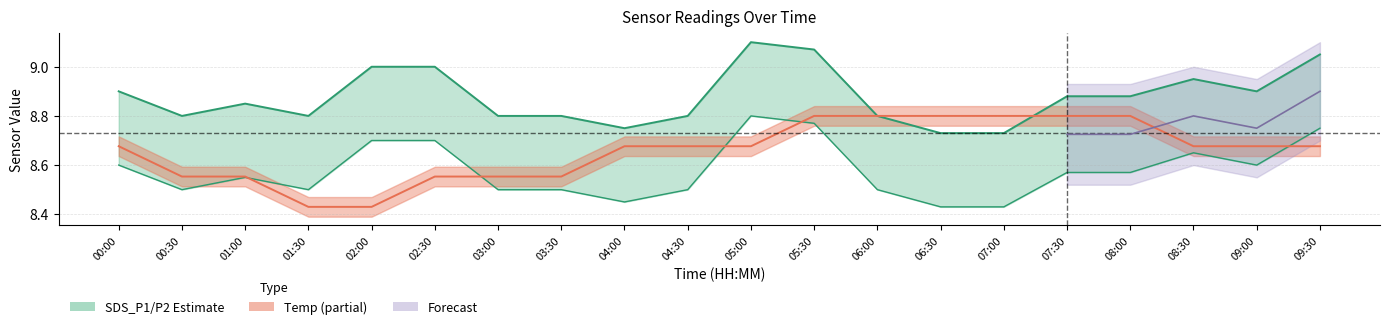

In SDS_P1, how many points are higher than both neighbors (excluding endpoints)?

3